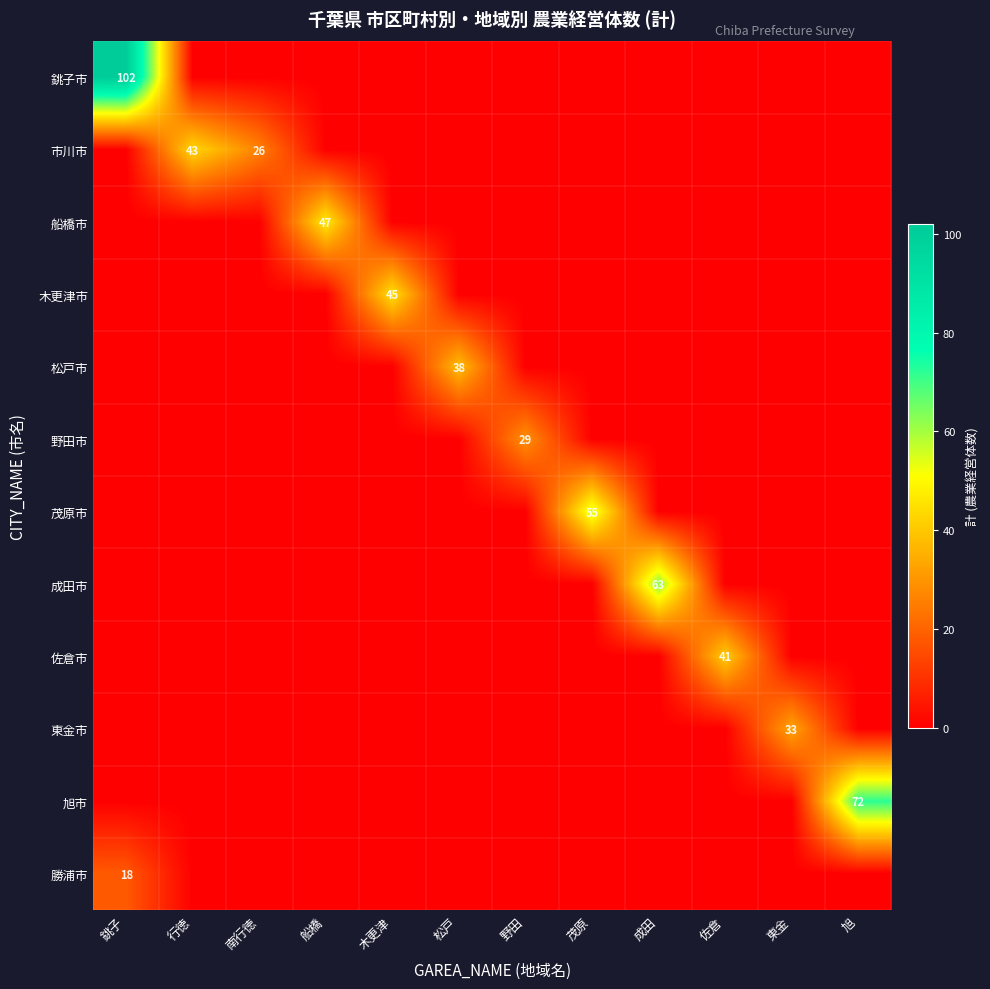

True or false: 野田市 has a value of 29 at 野田.

True